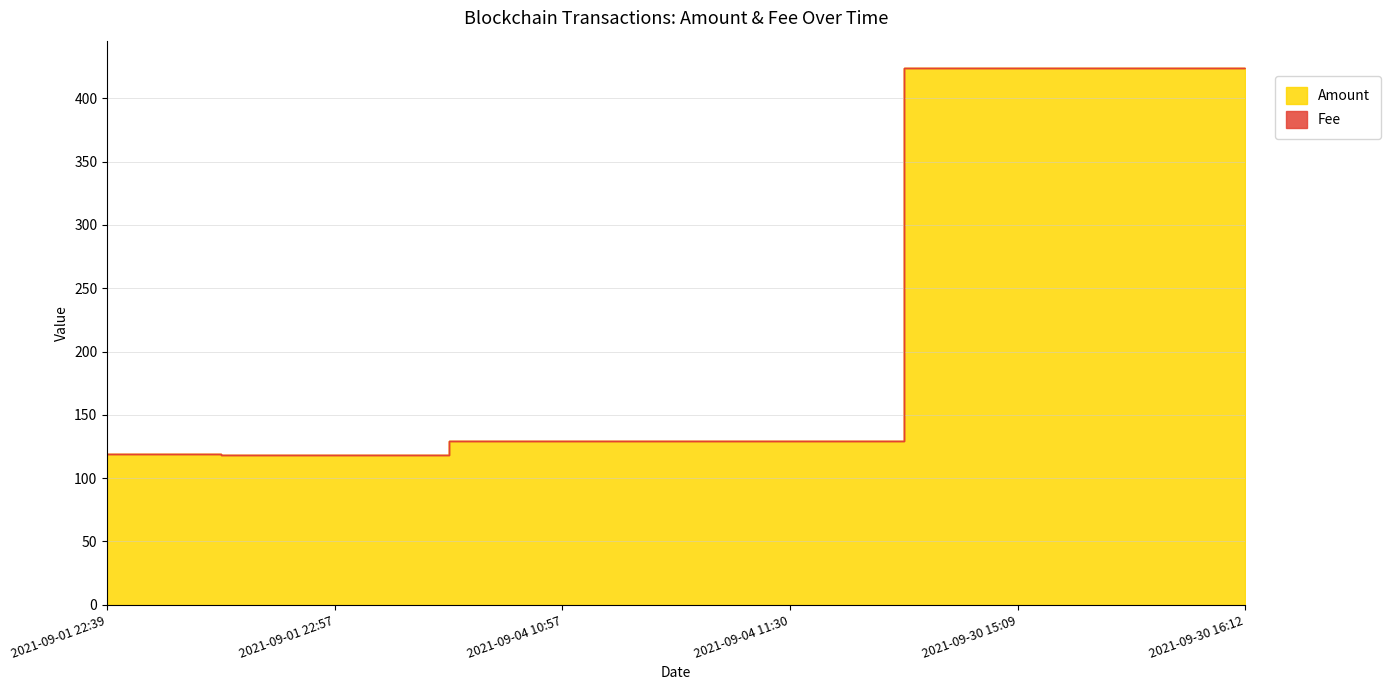

What is the difference between the second highest and second lowest values?

304.9